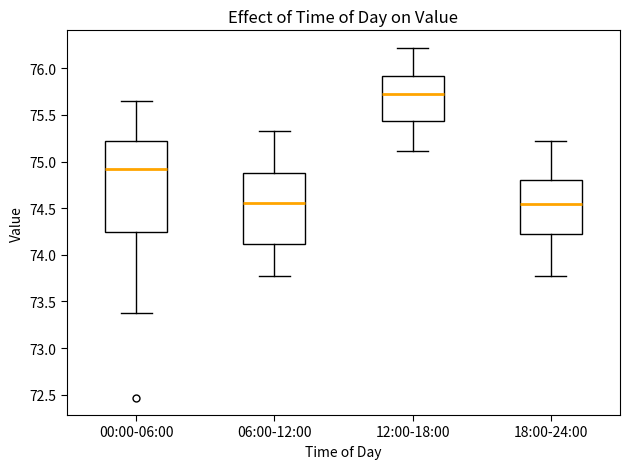

Which box has the highest median line?

12:00-18:00